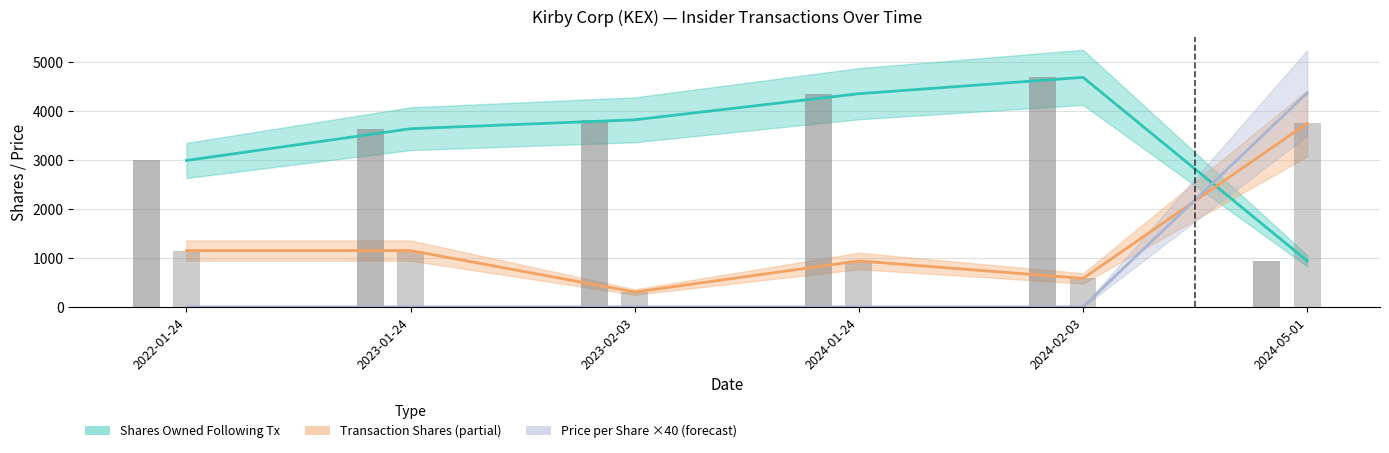

Reading left to right, transcribe all the data shown in this chart.

Shares Owned Following Transaction: 2022-01-24=2992	2023-01-24=3641	2023-02-03=3823	2024-01-24=4356	2024-02-03=4691	2024-05-01=941
Transaction Shares: 2022-01-24=1150	2023-01-24=1150	2023-02-03=303	2024-01-24=938	2024-02-03=581	2024-05-01=3750
Transaction Price per Share (×40): 2022-01-24=0	2023-01-24=0	2023-02-03=0	2024-01-24=0	2024-02-03=0	2024-05-01=4370